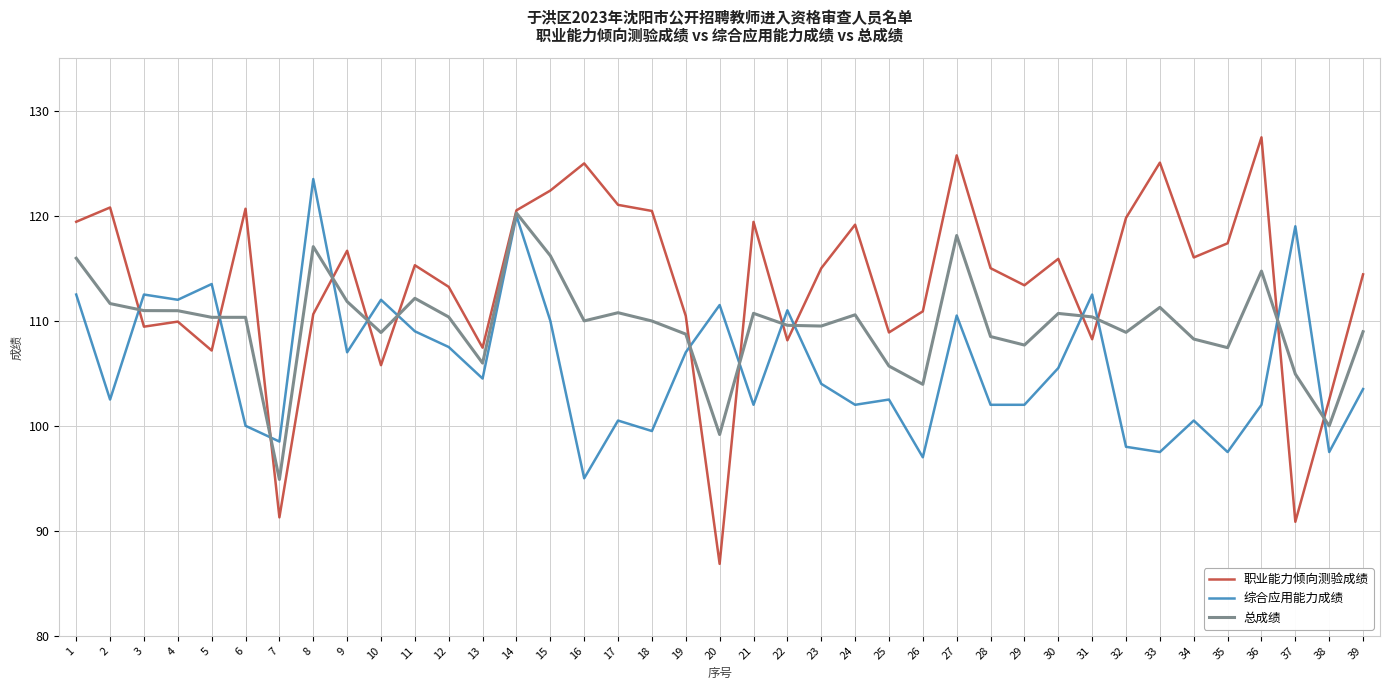

Is it true that 职业能力倾向测验成绩 equals 116.0 at 34?

True